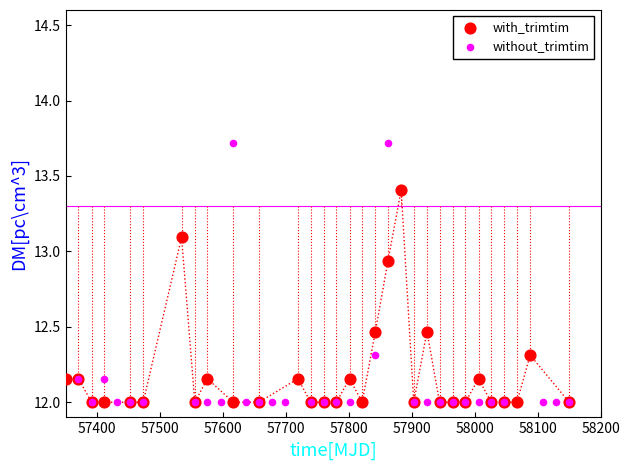

Which series reaches the maximum Y coordinate?

without_trimtim